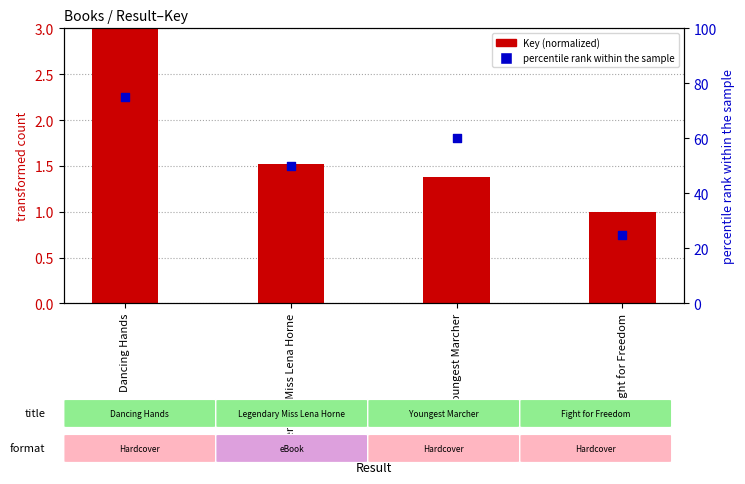

Is the value of percentile rank within the sample at Fight for Freedom greater than the value of Key (normalized) at Legendary Miss Lena Horne?

Yes